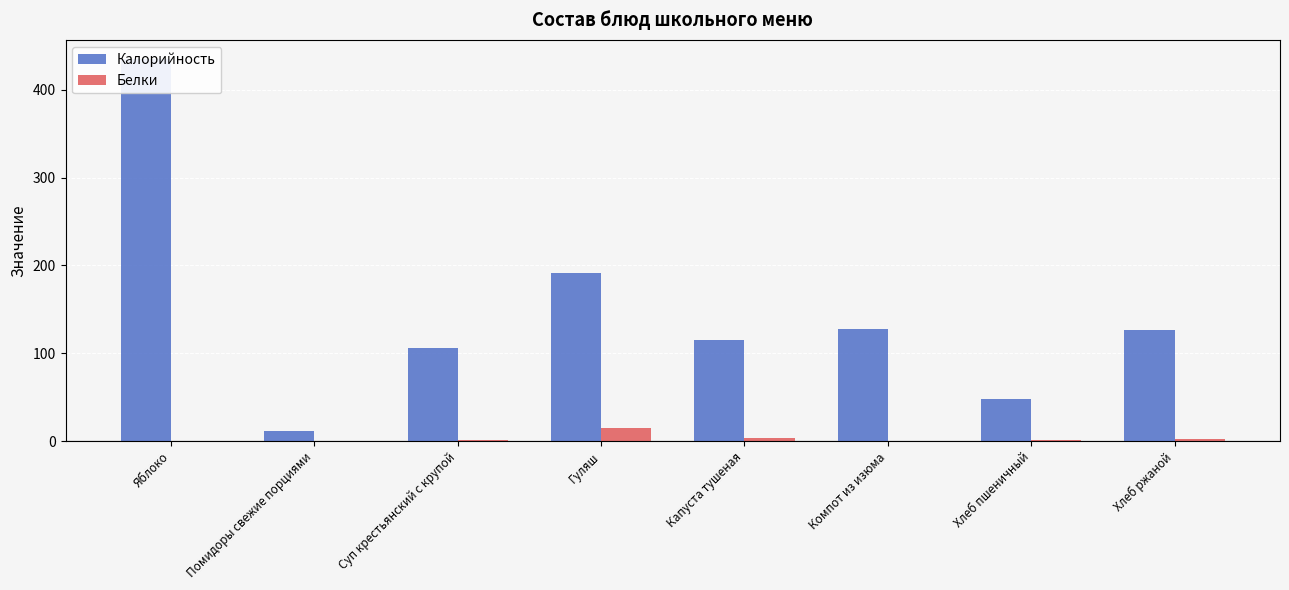

At which category is the sum across all series the highest?

Яблоко